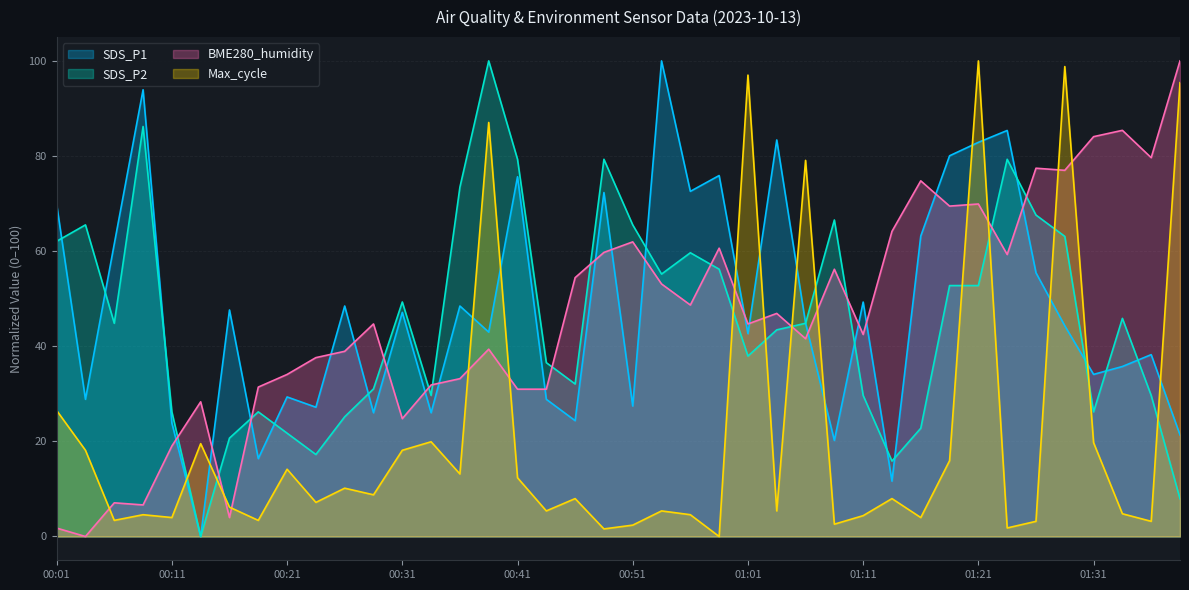

What is the sum of the BME280_humidity values at 01:06 and 01:39?

141.6